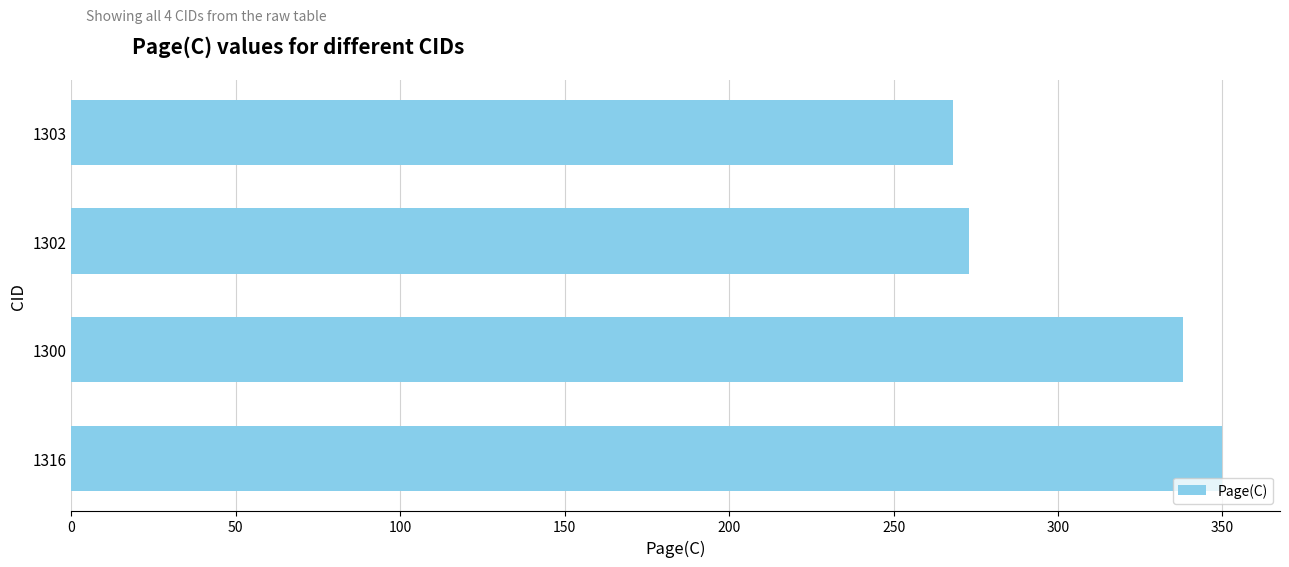

What is the minimum value shown in the chart?

268